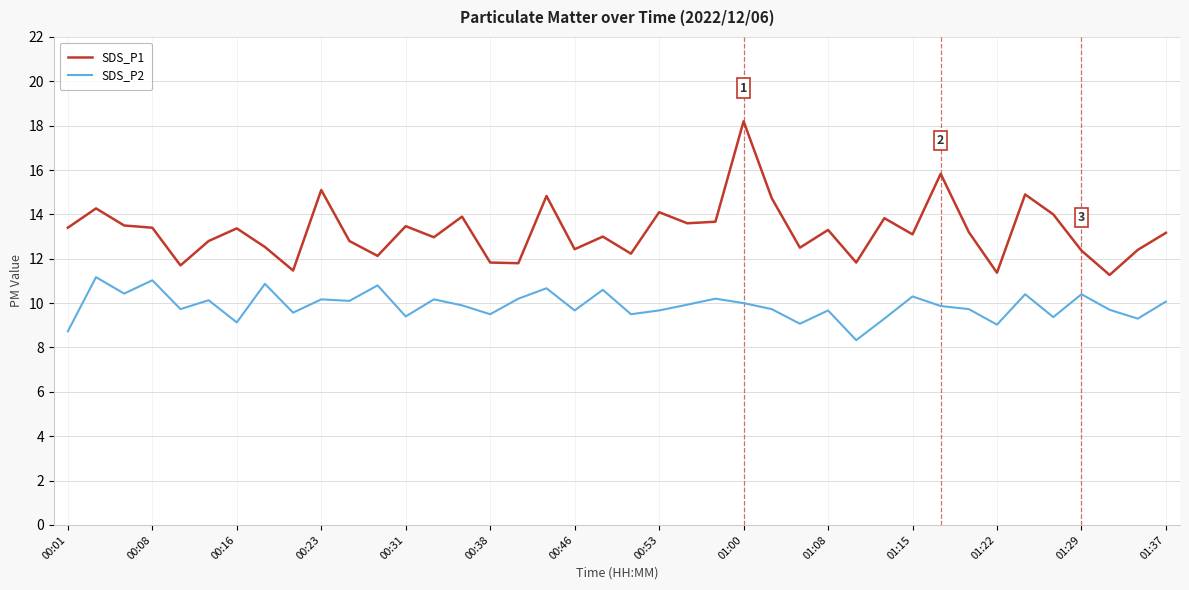

Rank the series by their average value, from highest to lowest.

SDS_P1, SDS_P2